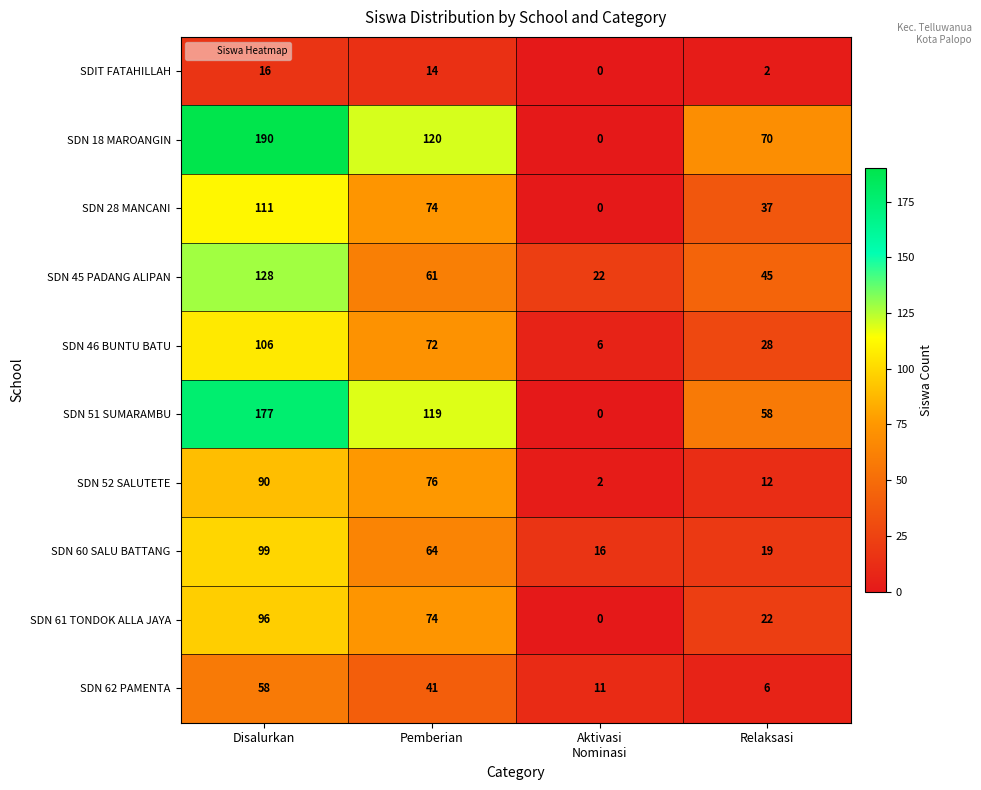

Rank the series by their maximum value, from lowest to highest.

SDIT FATAHILLAH, SDN 62 PAMENTA, SDN 52 SALUTETE, SDN 61 TONDOK ALLA JAYA, SDN 60 SALU BATTANG, SDN 46 BUNTU BATU, SDN 28 MANCANI, SDN 45 PADANG ALIPAN, SDN 51 SUMARAMBU, SDN 18 MAROANGIN